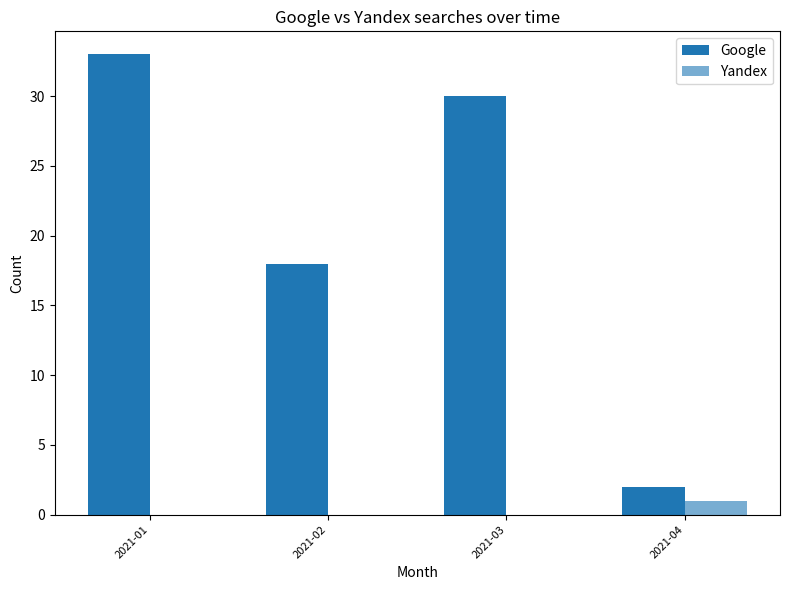

How many distinct data groups are displayed?

2